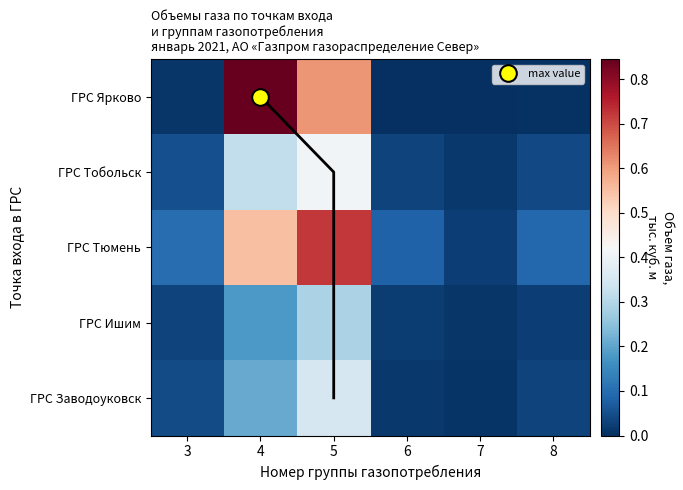

True or false: ГРС Ярково has a value of 0.5 at 6.

False